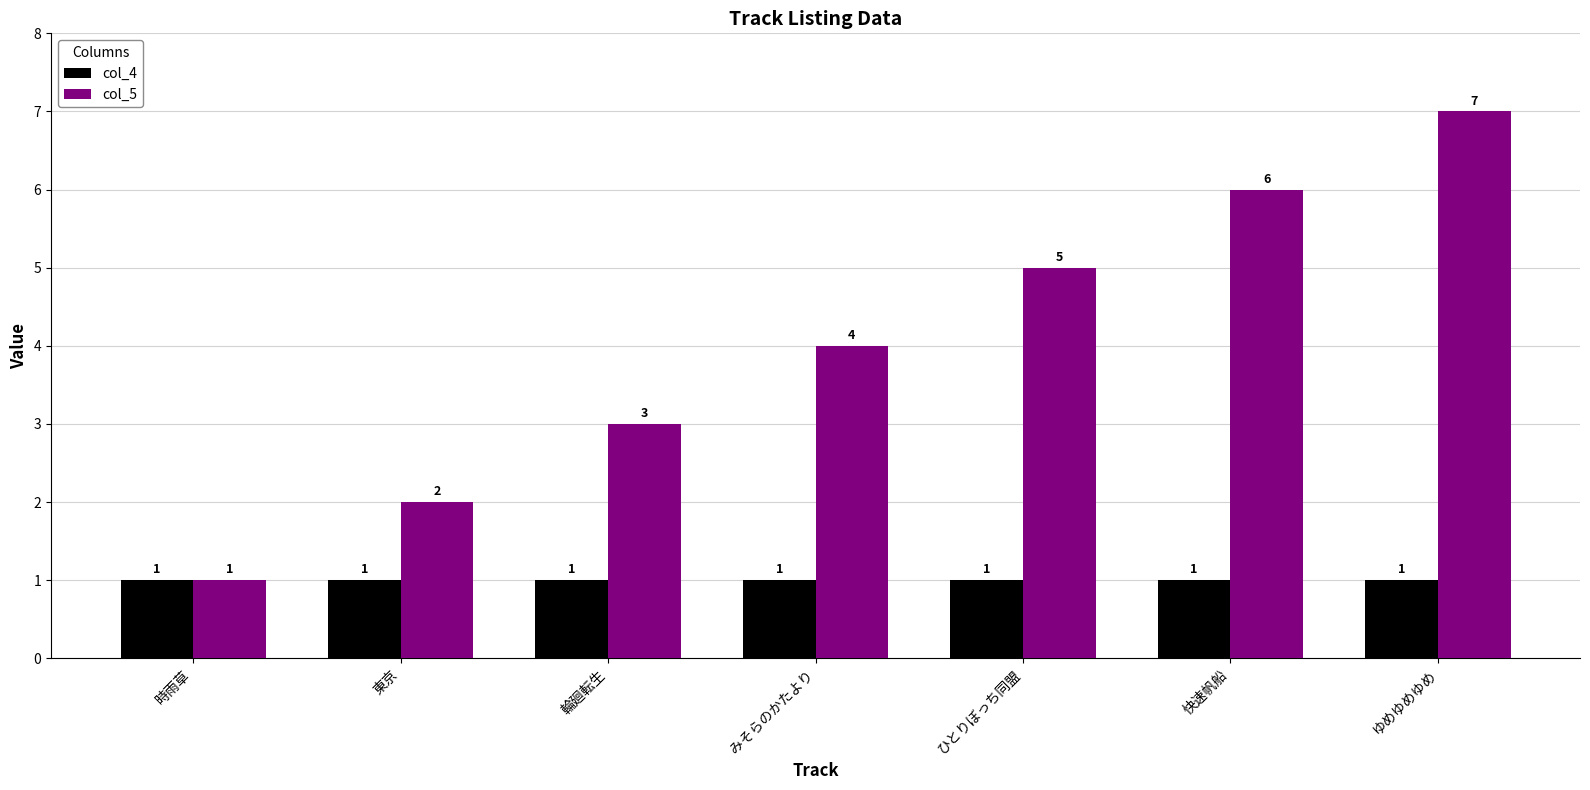

What is the total value across all series at ゆめゆめゆめ?

8